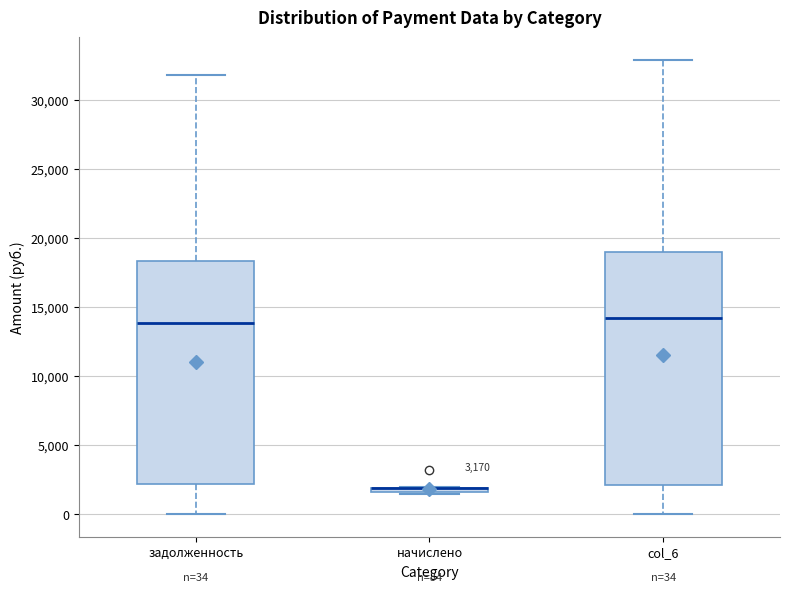

Which box is the tallest, from its lower edge to its upper edge?

col_6